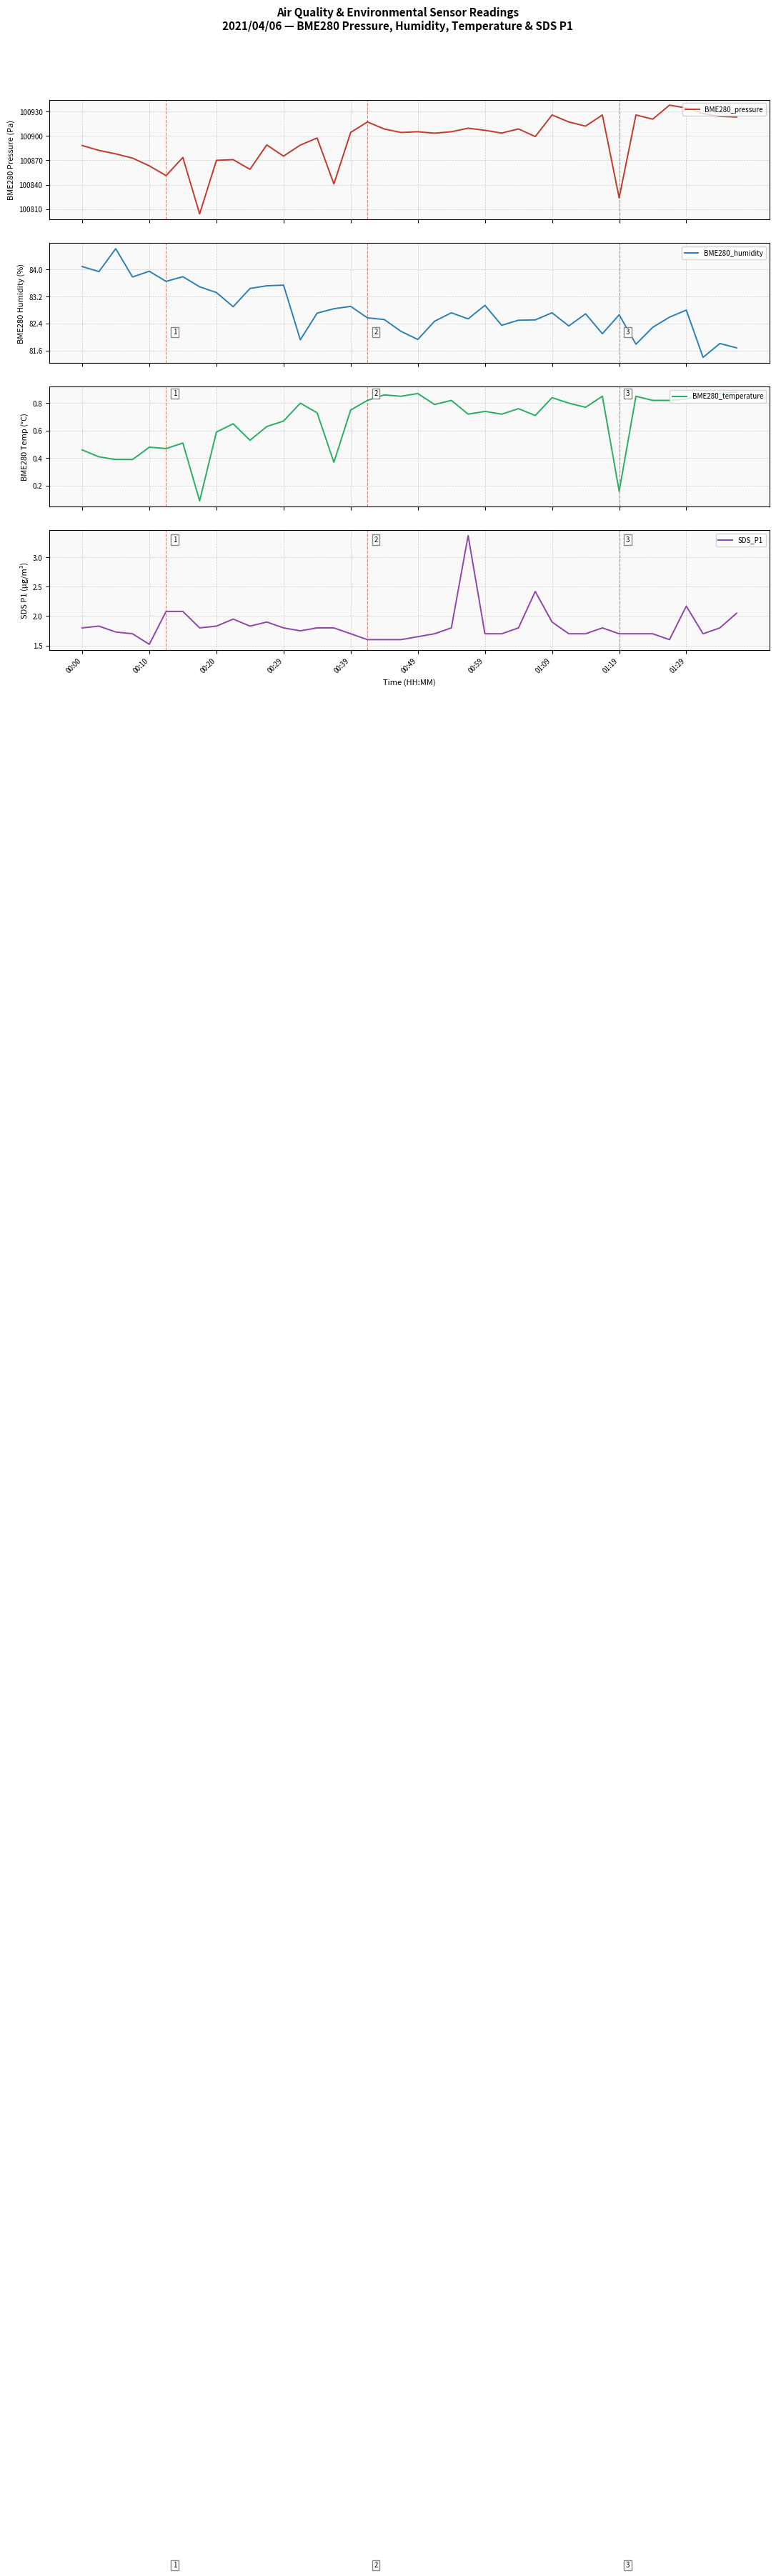

What is the smallest value displayed?

0.1